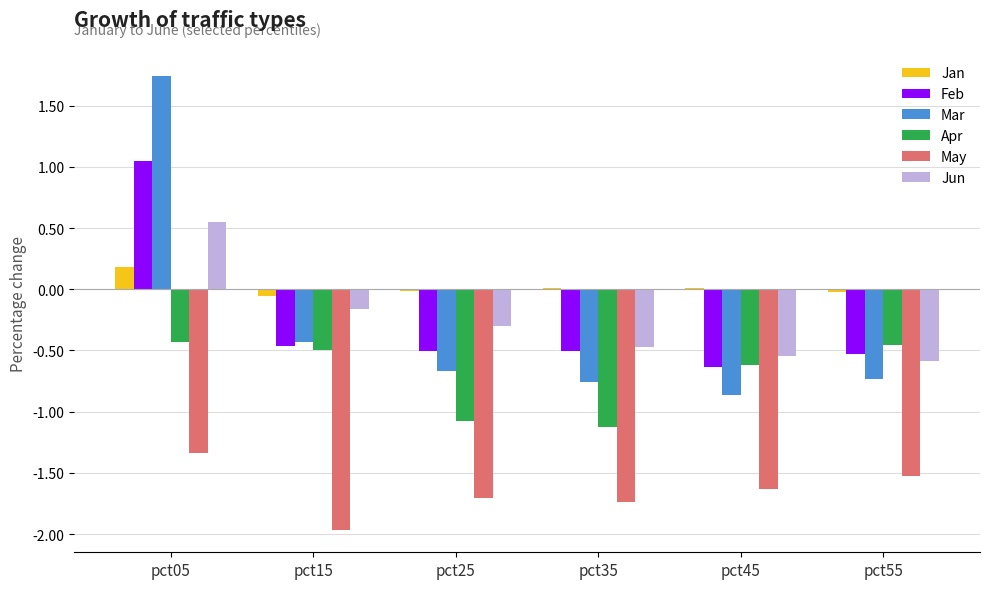

What is the difference between the May values at pct25 and pct45?

0.1